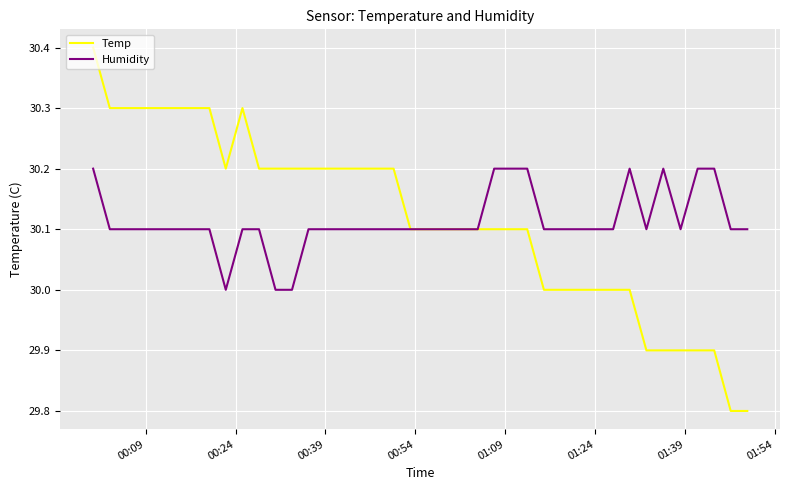

What is the smallest value displayed?

29.8